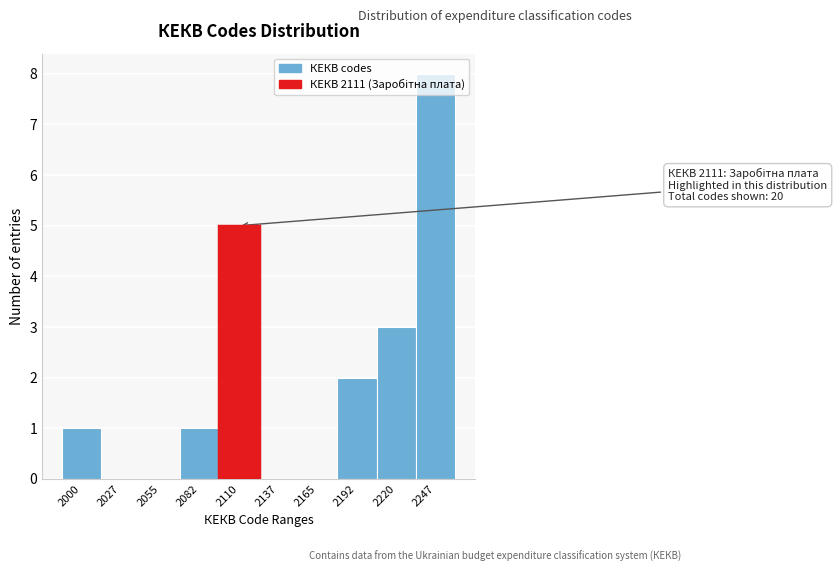

Is it true that the value at 2137 is 0?

True